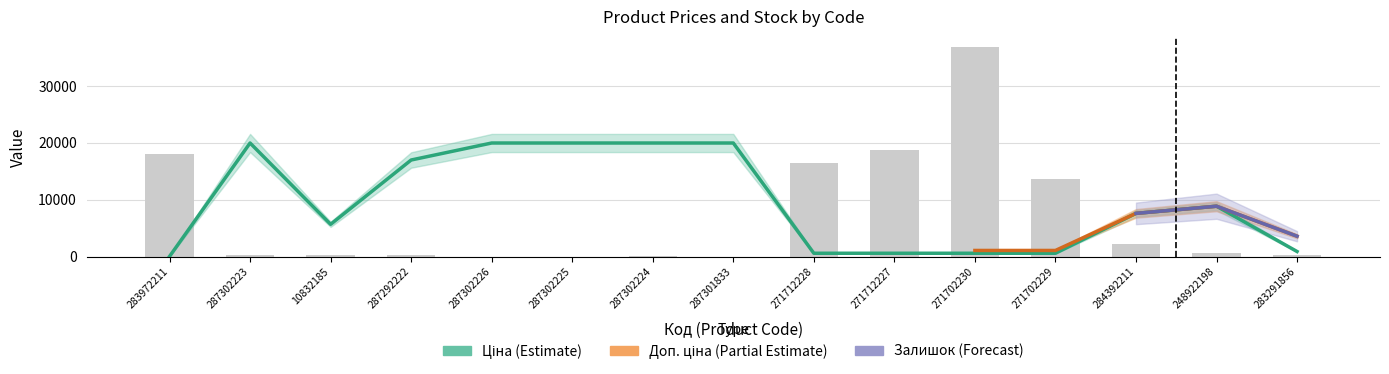

What is the label of the 1st bar from the left?

283972211